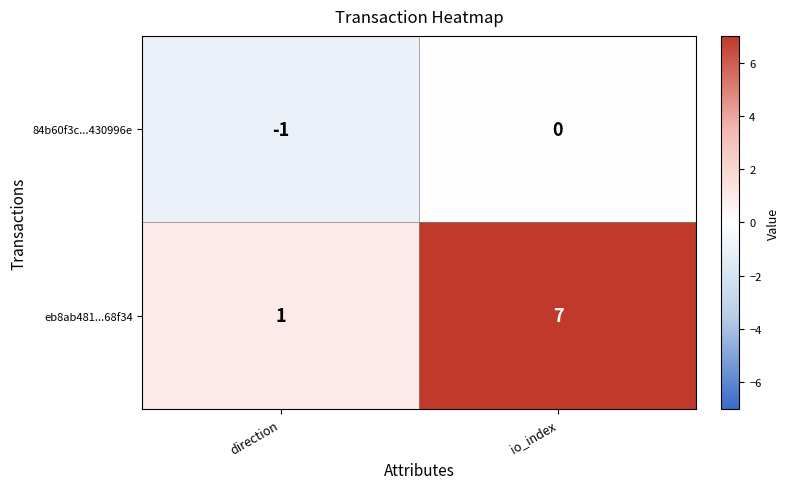

What is the difference between the eb8ab481...68f34 values at direction and io_index?

6